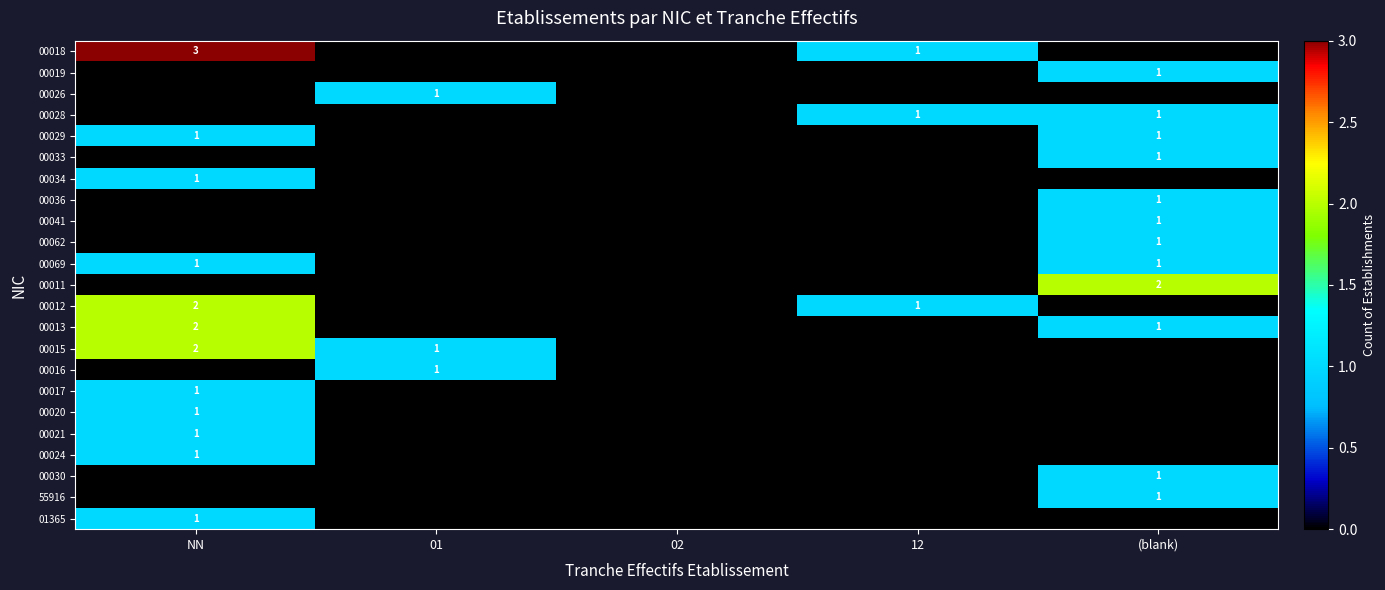

The 00012 series shows 2 at NN. True or false?

True